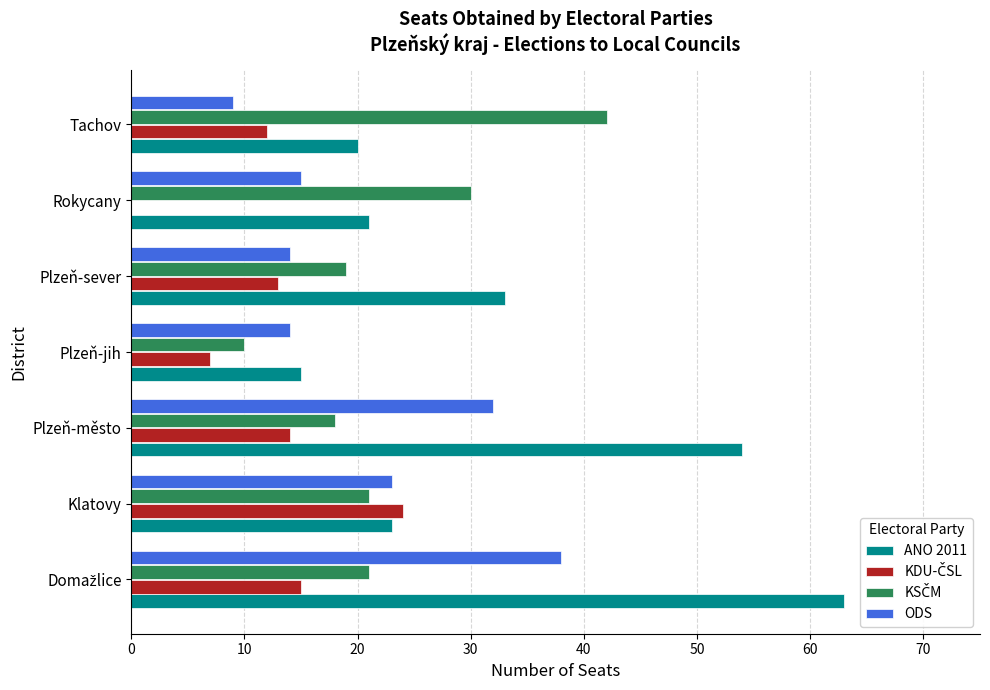

Where is ANO 2011 nearest to the value 39?

Plzeň-sever